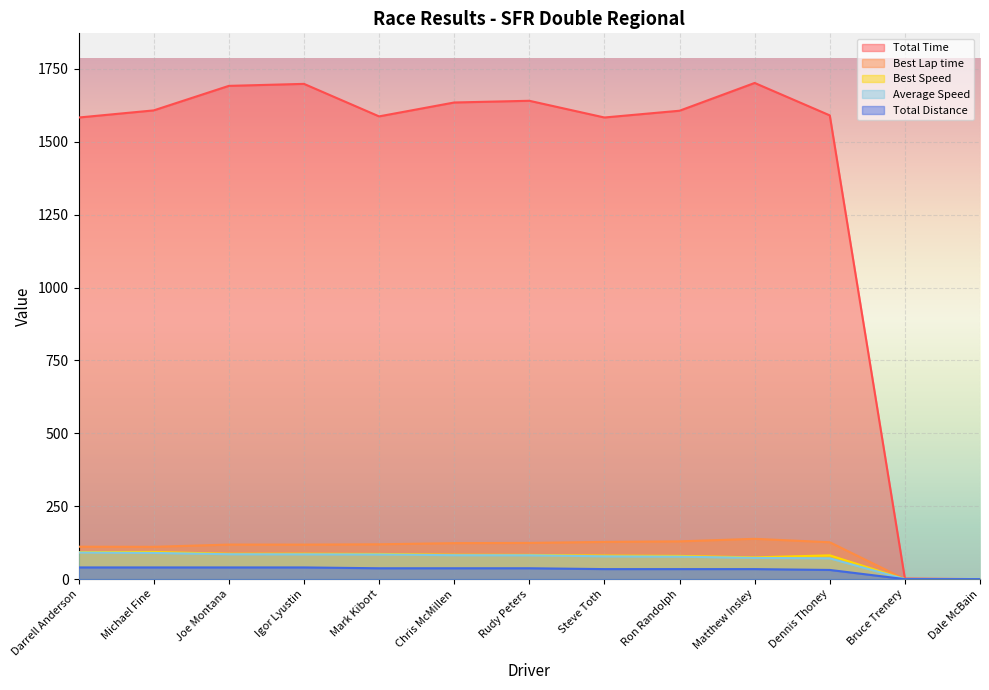

True or false: Total Distance and Best Speed intersect in this chart.

False